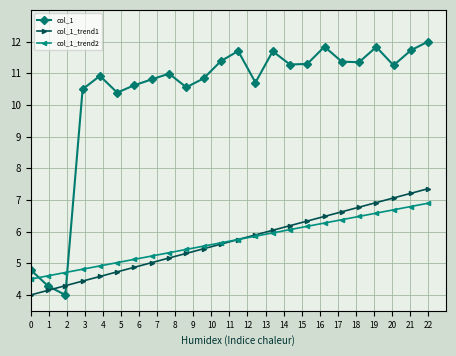

Rank the series by their maximum value, from highest to lowest.

col_1, col_1_trend1, col_1_trend2